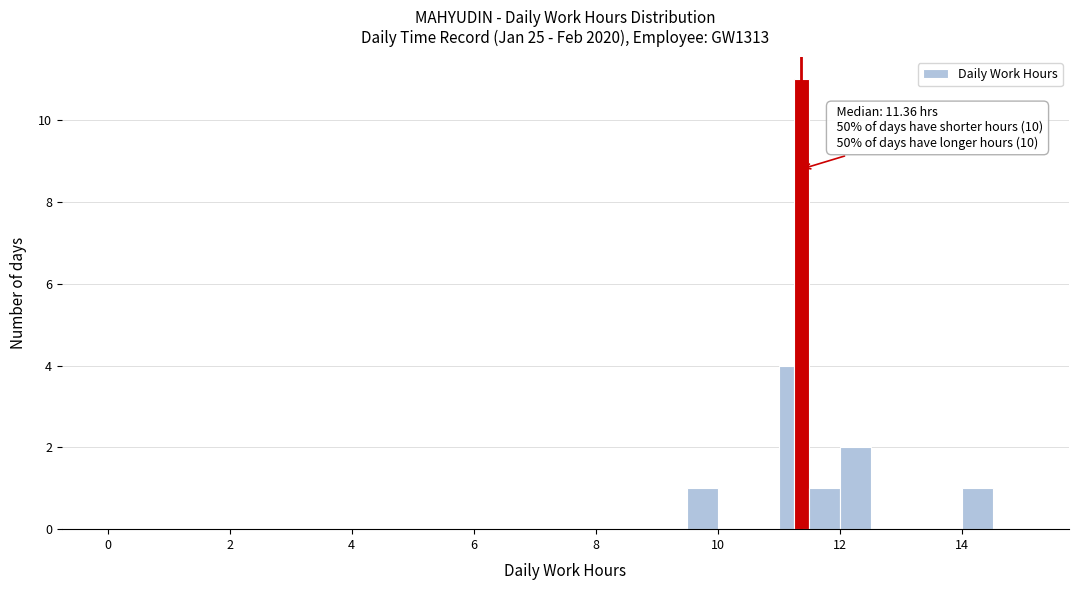

Around what value on the x-axis is the tallest bar? Give the approximate position of its centre, as read against the axis.

11.4